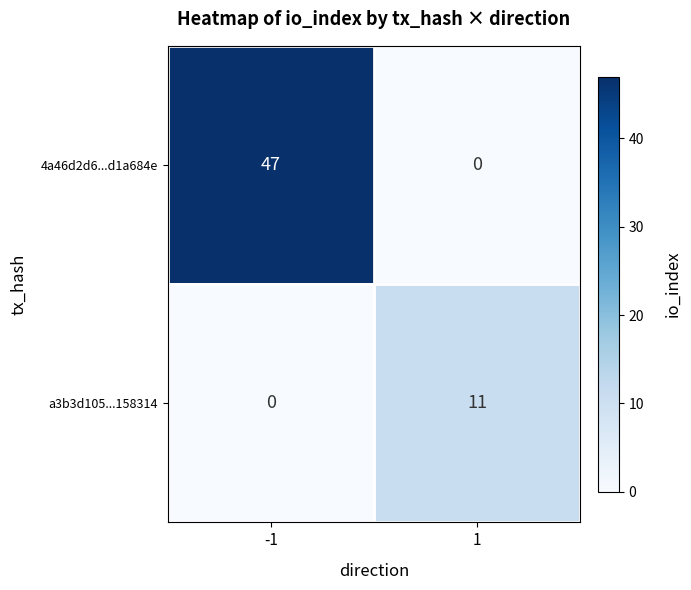

What is the spread (max minus min) of values at -1?

47